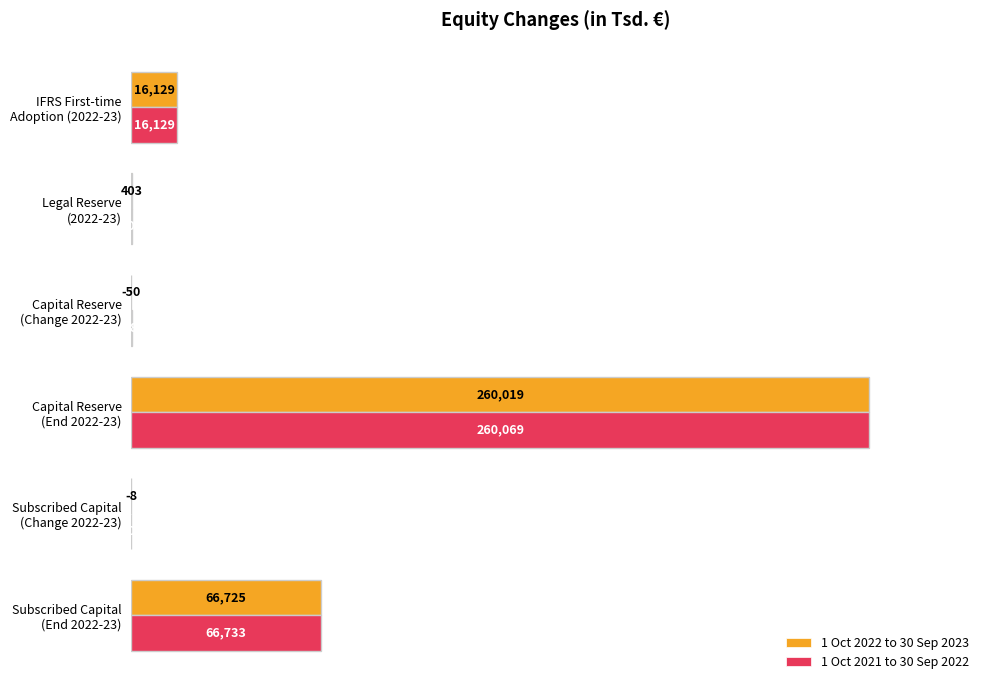

What is the value of the 1 Oct 2021 to 30 Sep 2022 bar at the 3rd from the left?

100.0